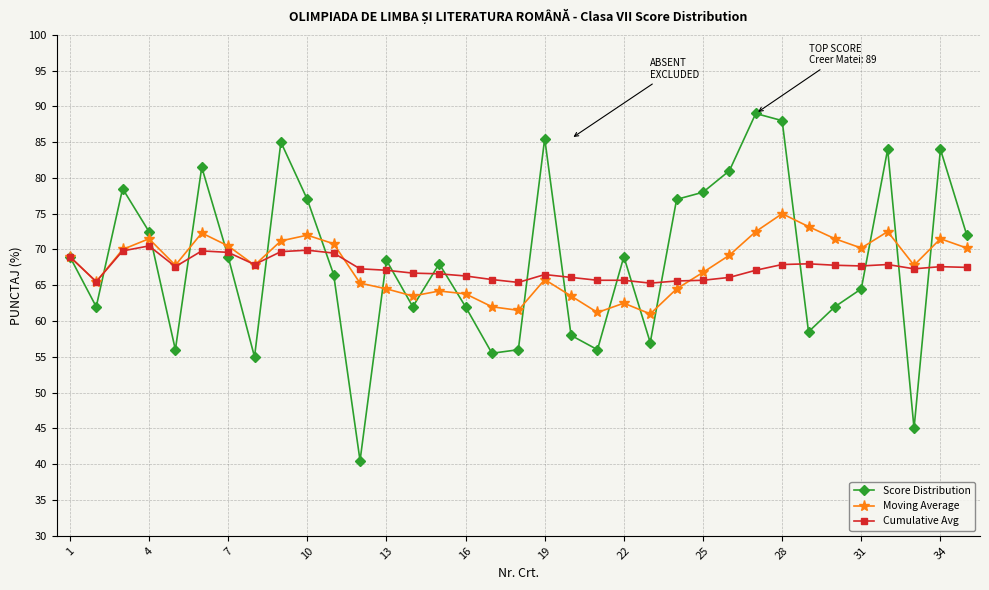

What are all the series names shown in the legend?

Score Distribution, Moving Average, Cumulative Avg